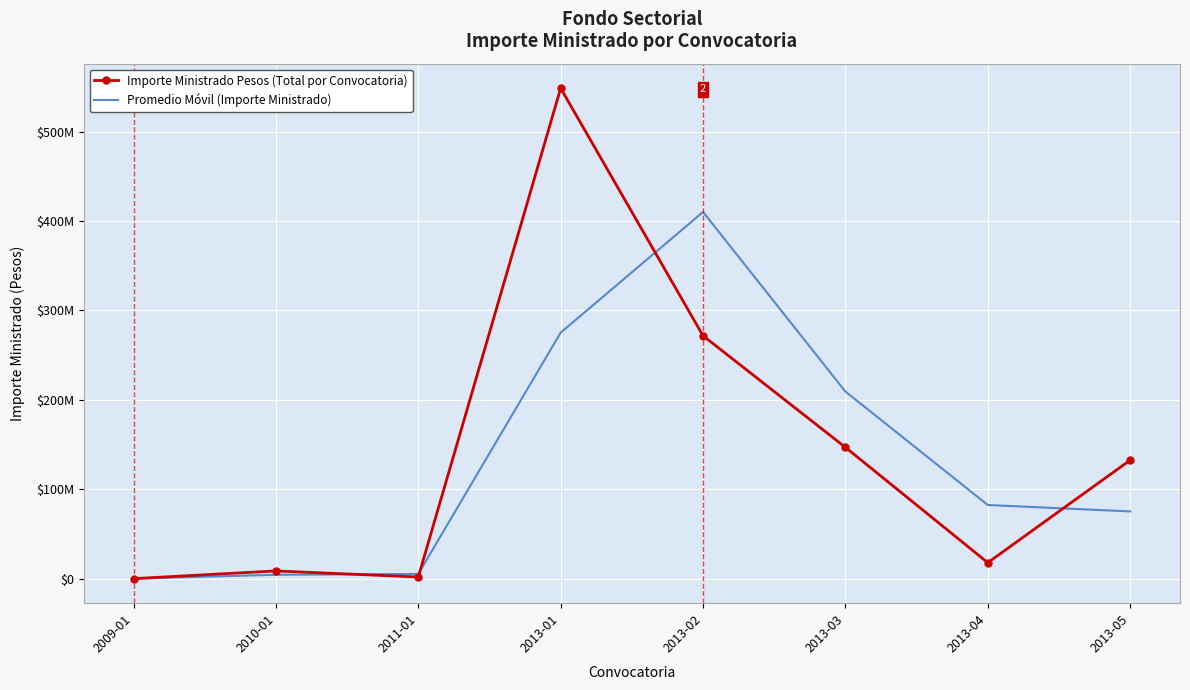

What are all the series names shown in the legend?

Importe Ministrado Pesos (Total por Convocatoria), Promedio Móvil (Importe Ministrado)